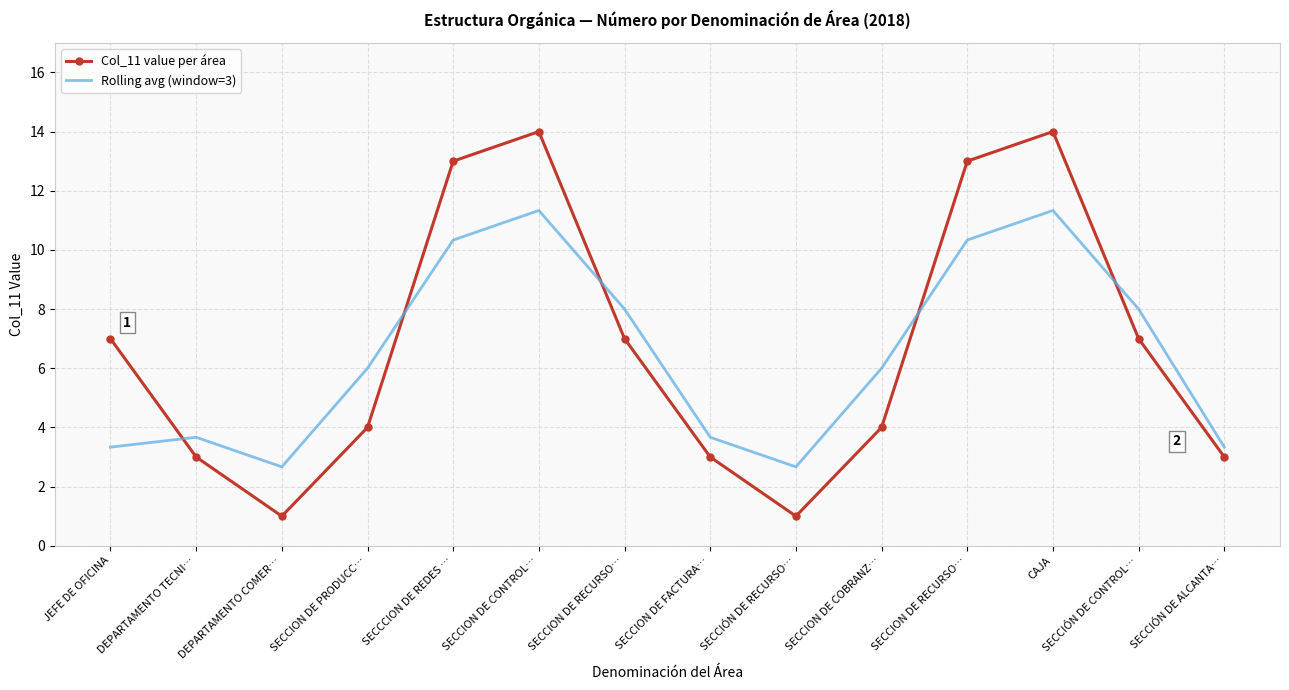

Between SECCCION DE REDES … and SECCIÓN DE RECURSO…, which is larger?

SECCCION DE REDES …